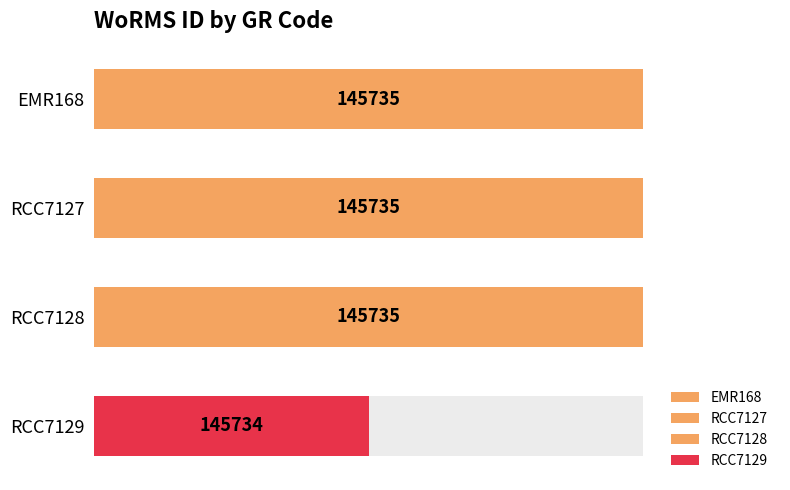

The chart shows a value of 74477 at EMR168. True or false?

False